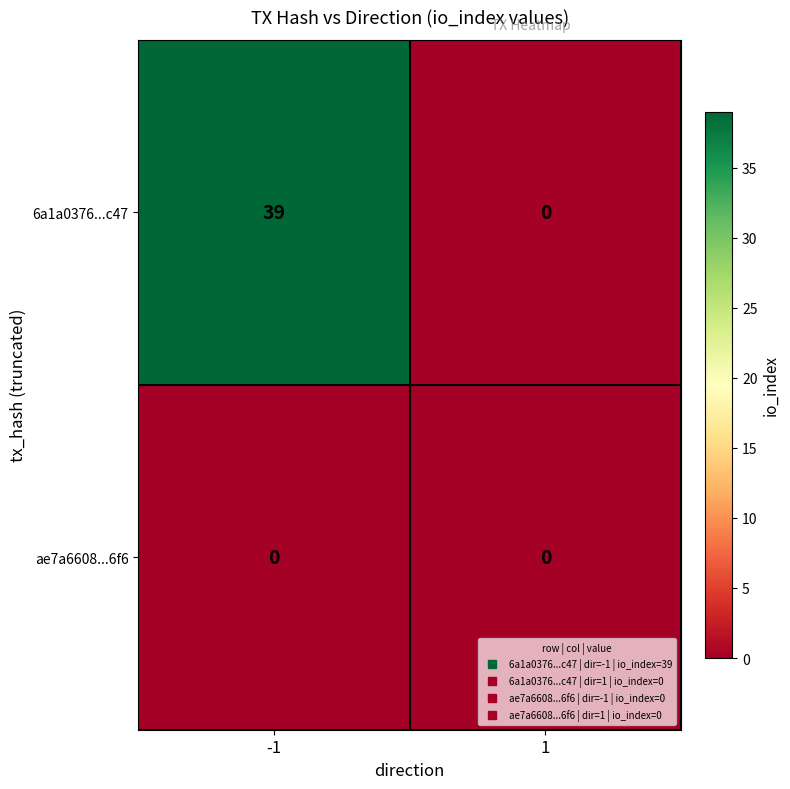

At which category is the sum across all series the highest?

-1